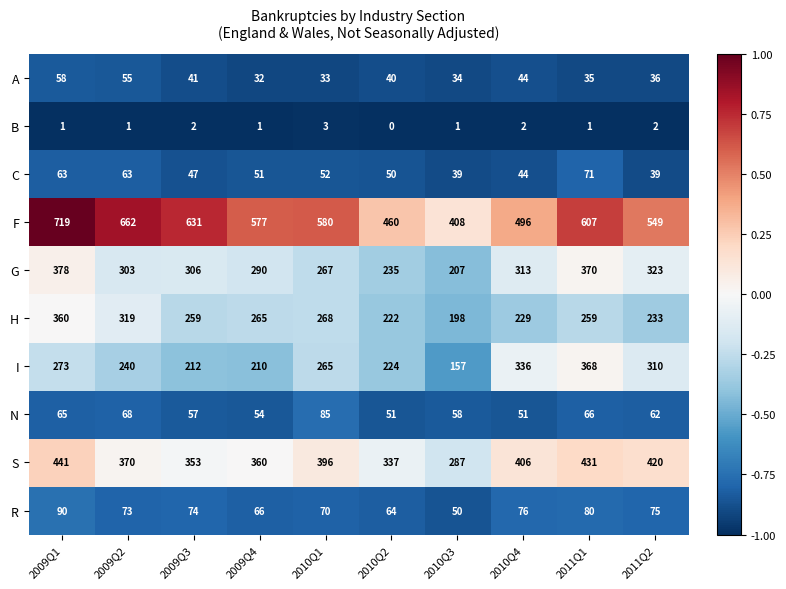

What is the difference between the second highest and minimum values in the C series?

24